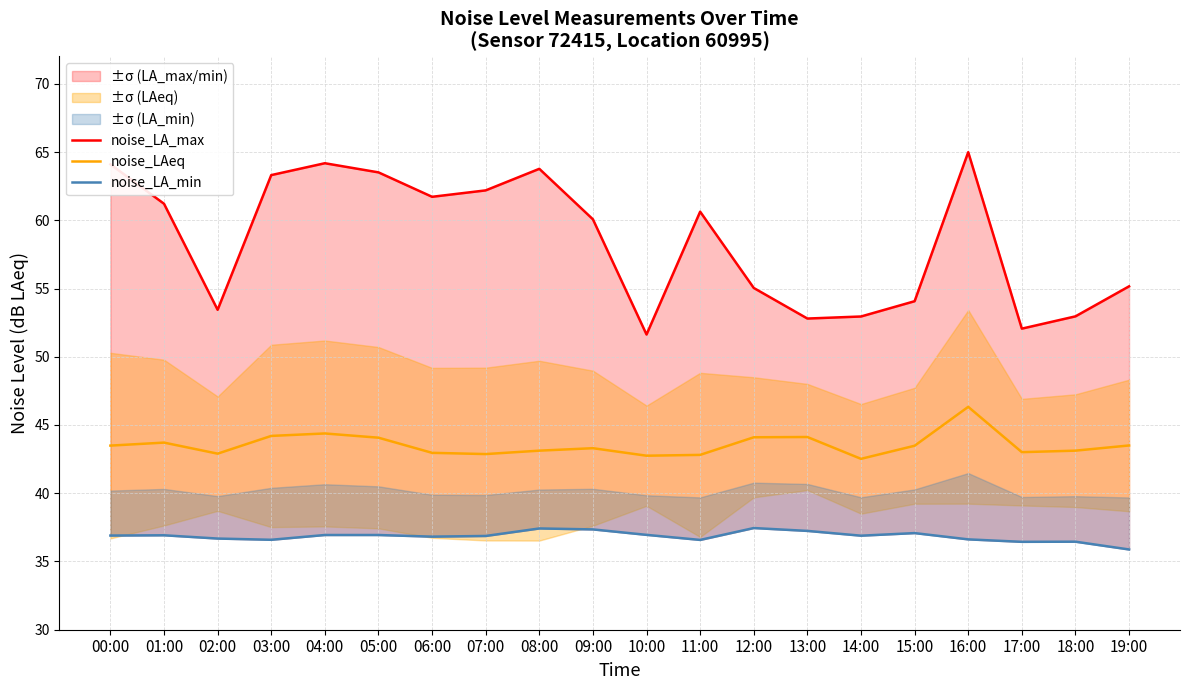

What is the highest value of the noise_LA_min series?

37.5